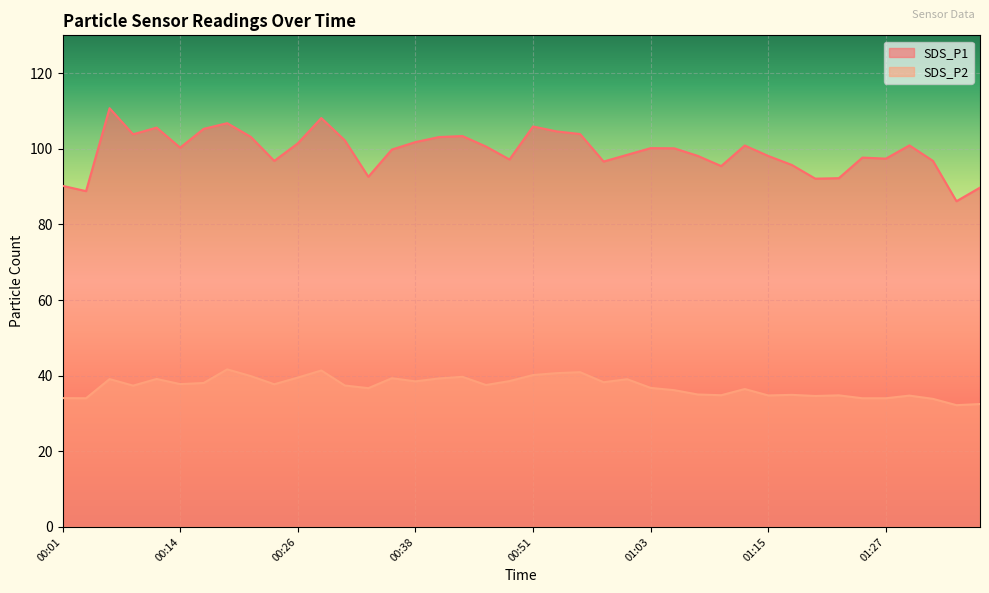

What is the difference between the second highest and minimum values in the SDS_P1 series?

22.0